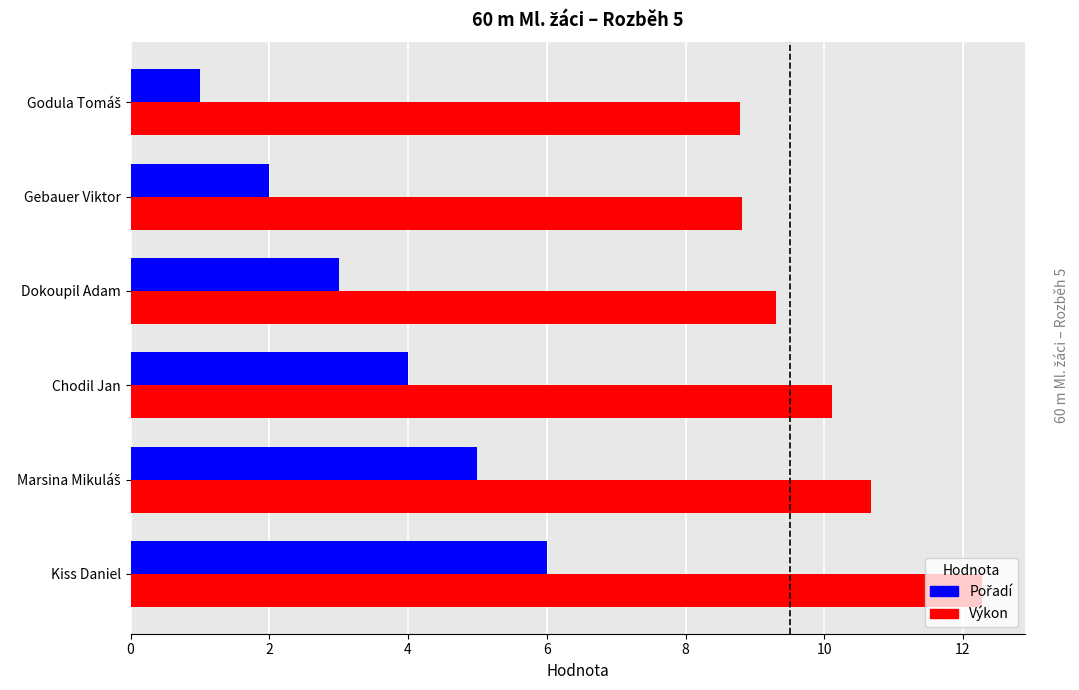

What is the total value across all series at Chodil Jan?

14.1